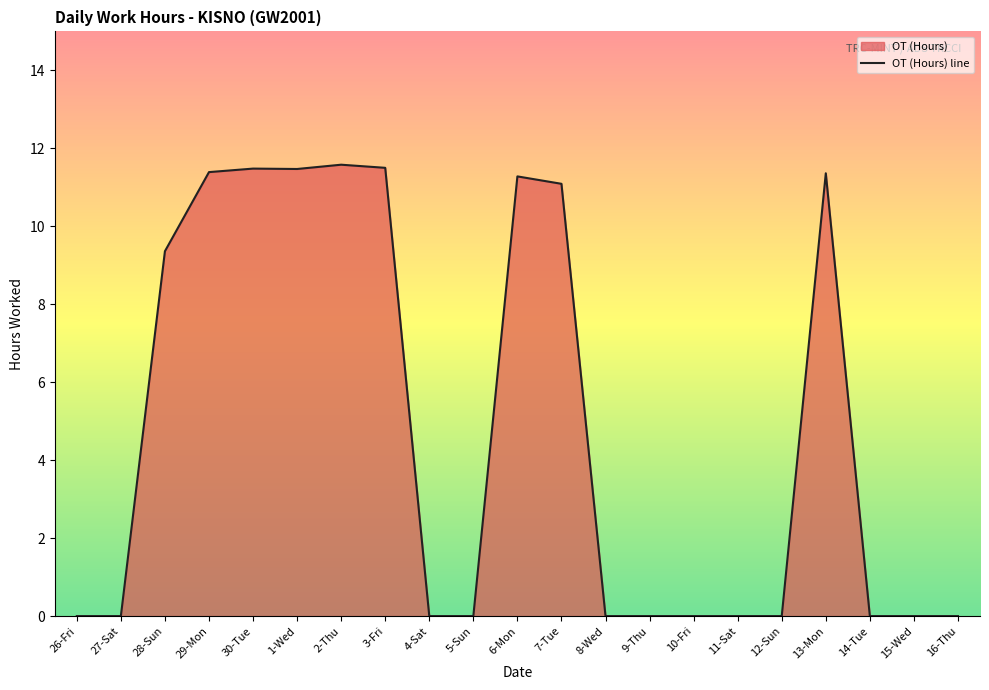

The chart shows a value of 19.8 at 6-Mon. True or false?

False